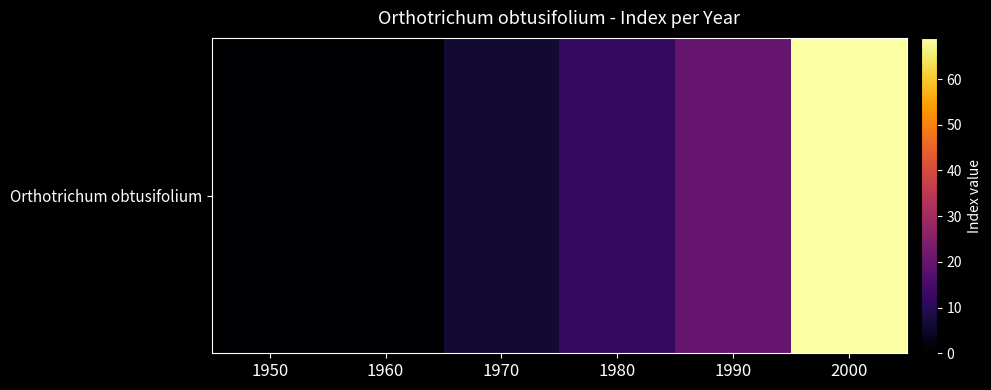

What is the maximum value shown in the chart?

69